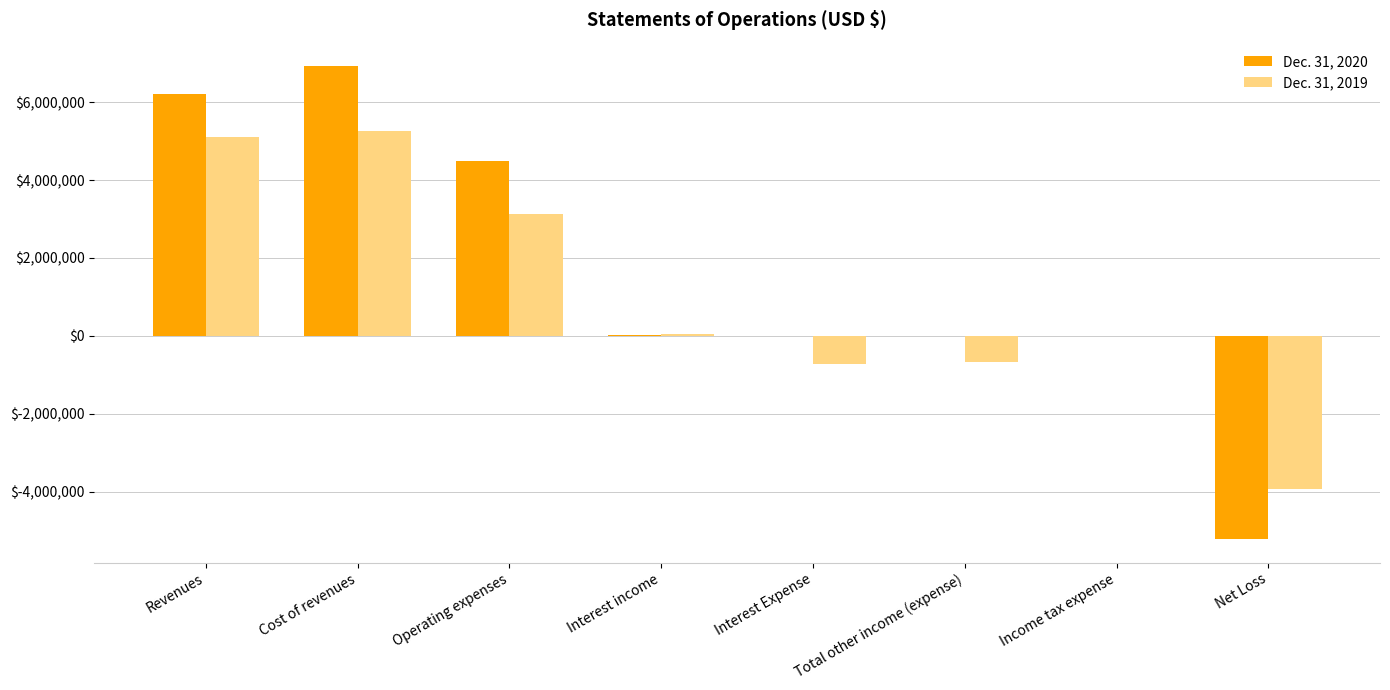

What is the total value across all series at Cost of revenues?

12186643